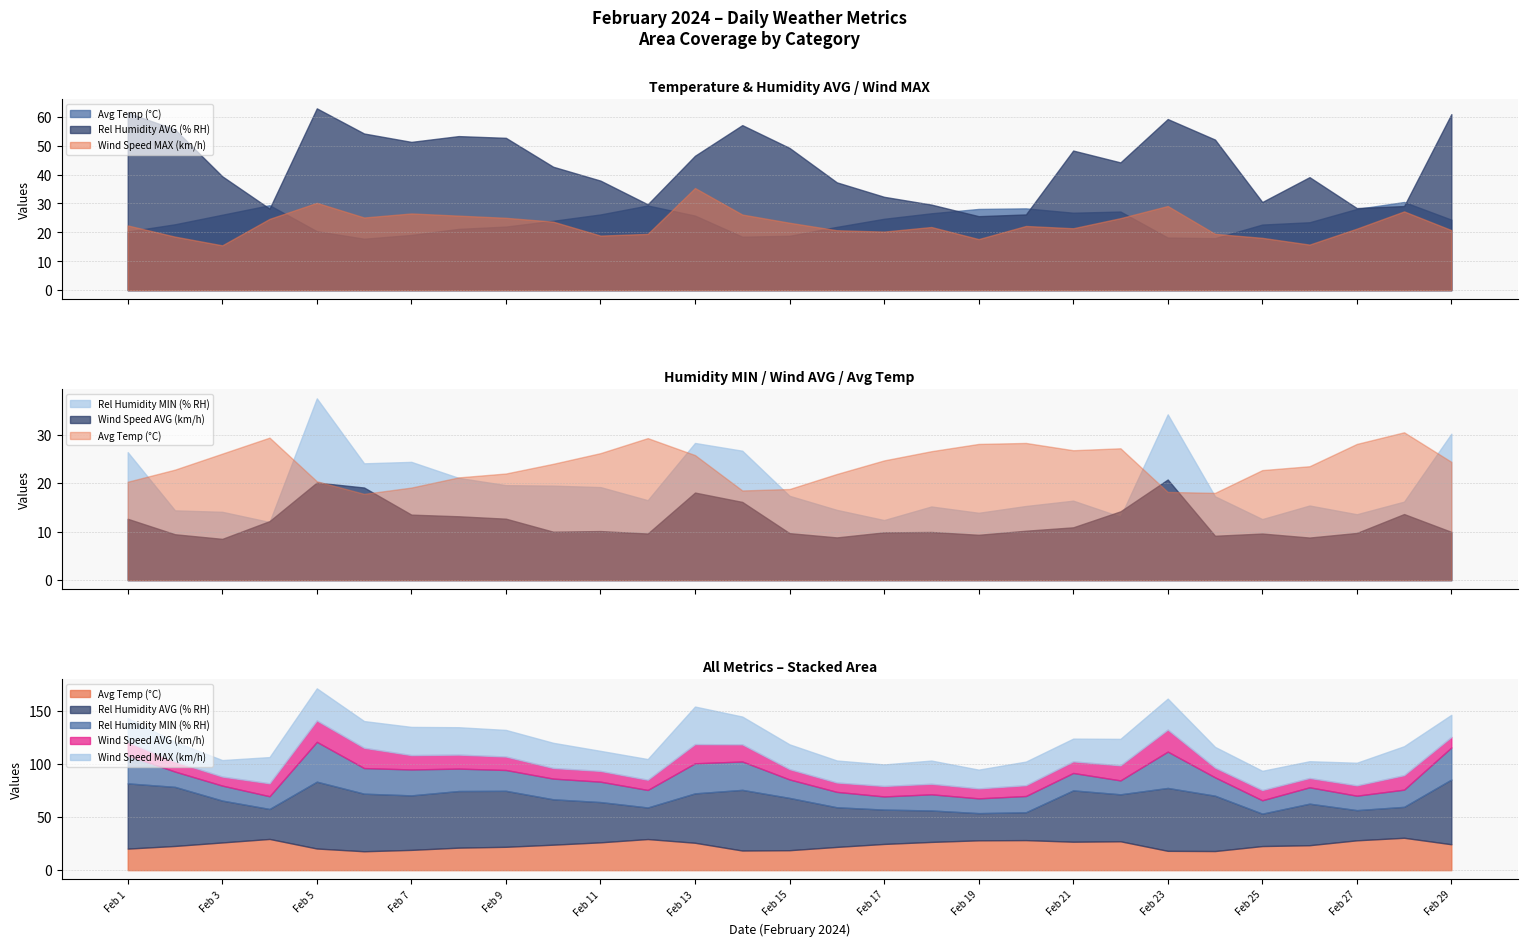

At which label does Rel Humidity AVG (% RH) first exceed 44?

Feb 1